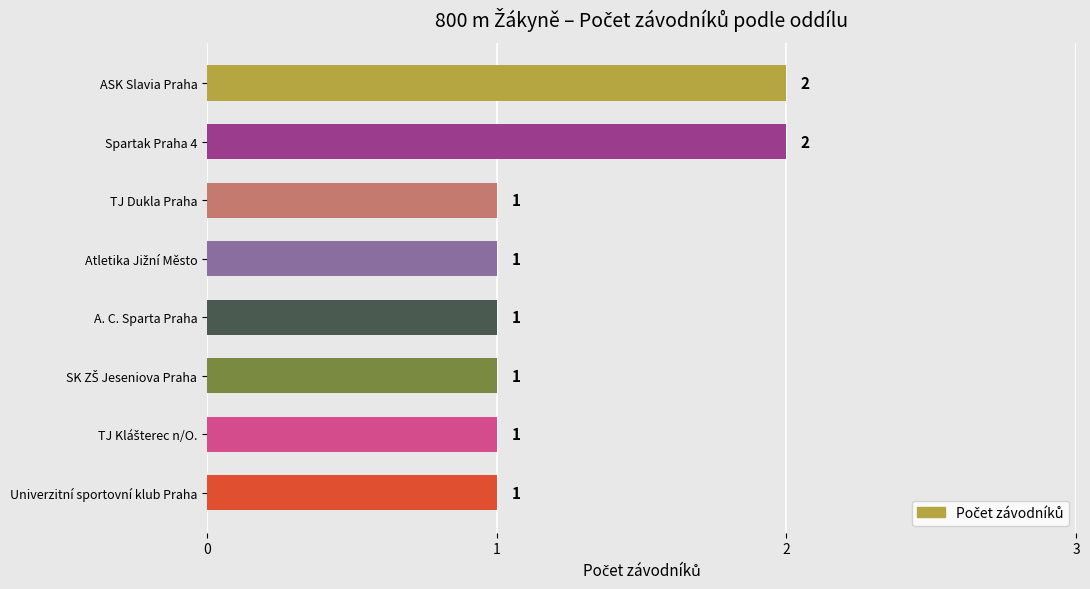

What is the label of the 8th bar from the top?

Univerzitní sportovní klub Praha